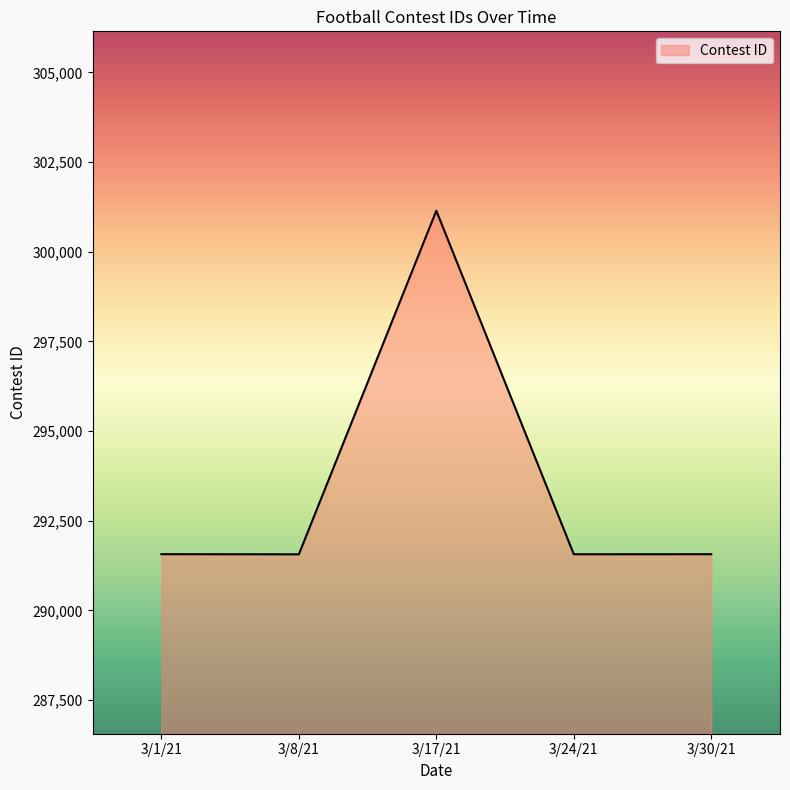

What is the average value?

293482